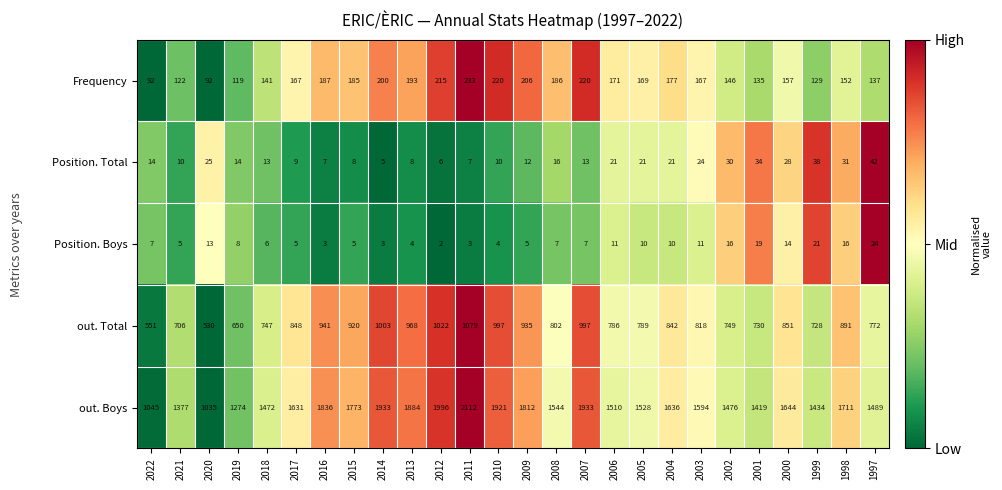

At which category is the sum across all series the highest?

2011